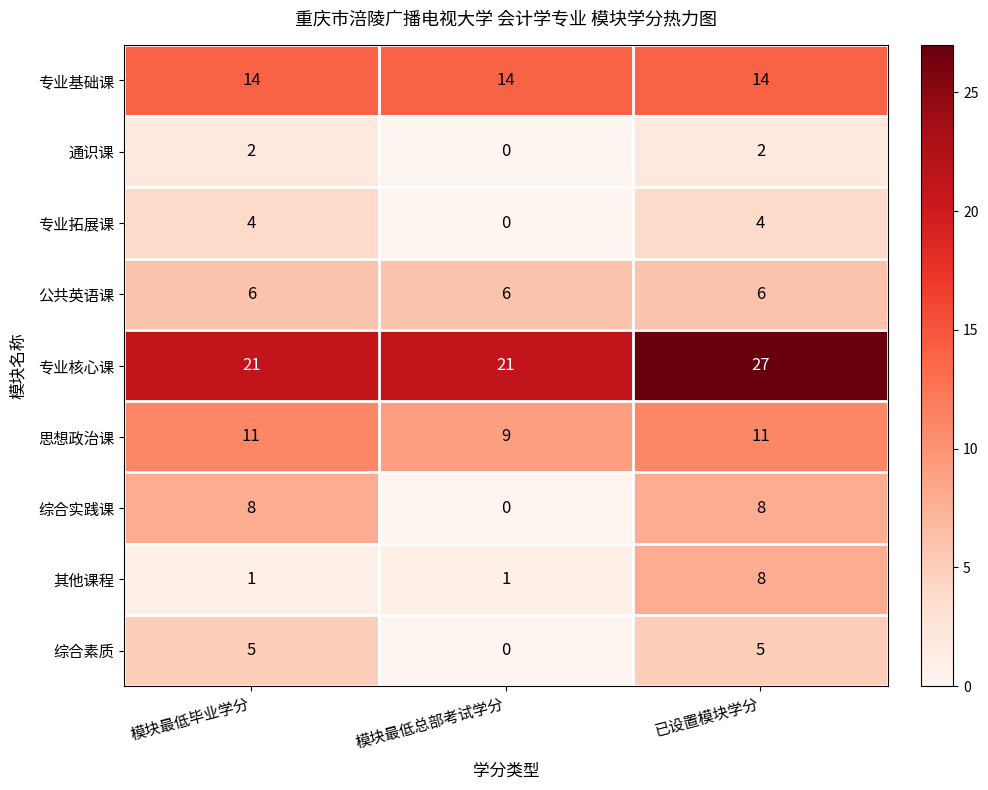

Is the value of 专业核心课 at 模块最低总部考试学分 greater than the value of 专业基础课 at 模块最低毕业学分?

Yes